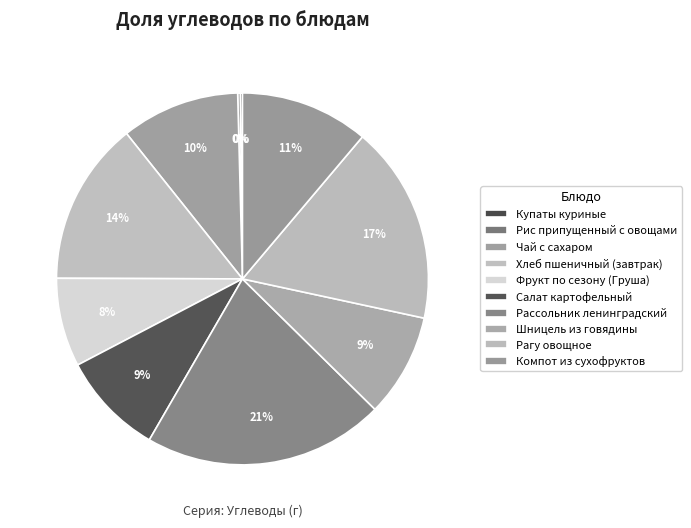

What is the ratio of the value at Чай с сахаром to the value at Рассольник ленинградский?

0.5